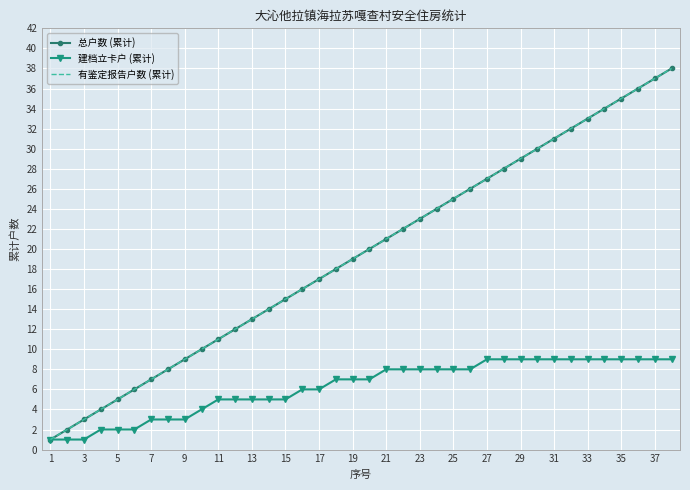

True or false: 建档立卡户 (累计) and 有鉴定报告户数 (累计) intersect in this chart.

False